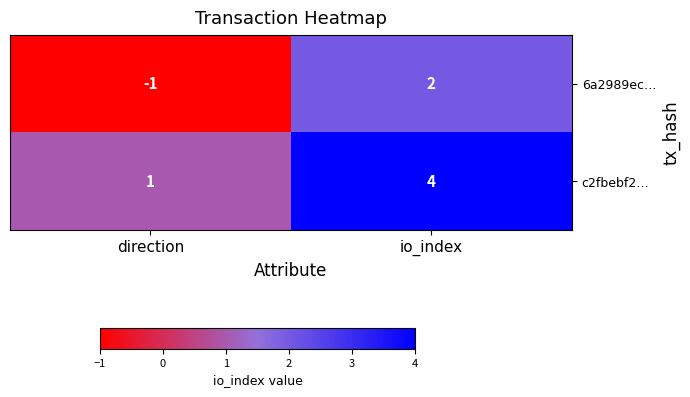

Reading left to right, transcribe all the data shown in this chart.

6a2989ec…: direction=-1	io_index=2
c2fbebf2…: direction=1	io_index=4